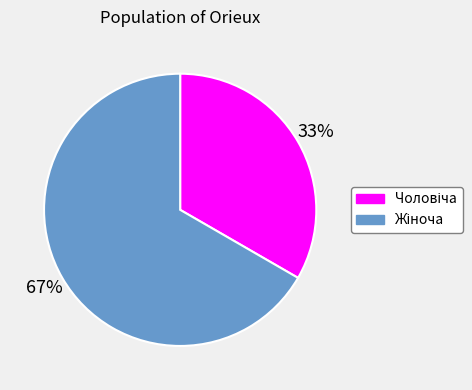

To the nearest percent, what is the average slice percentage?

50%